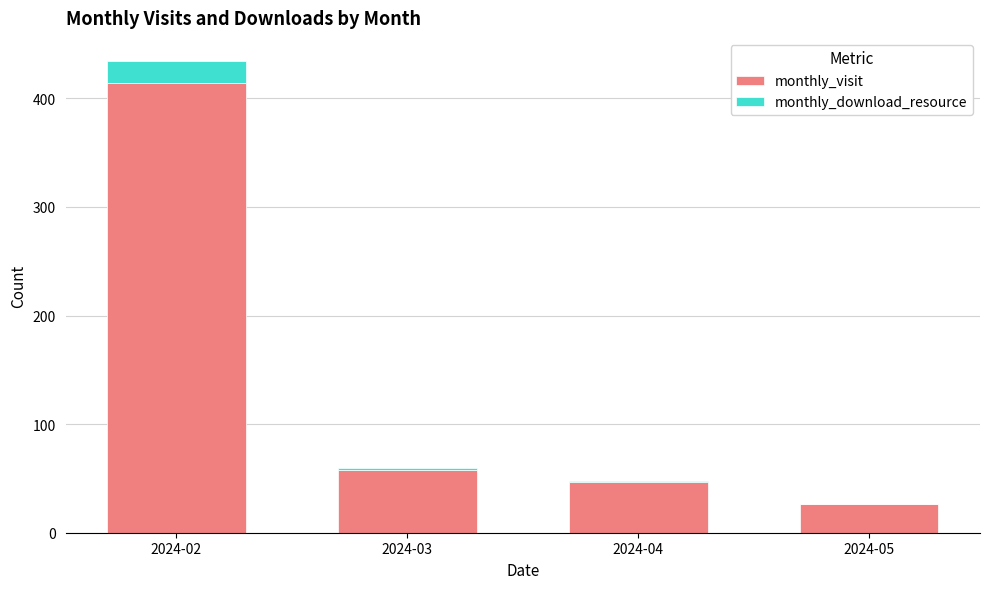

What is the difference between the monthly_visit values at 2024-05 and 2024-02?

388